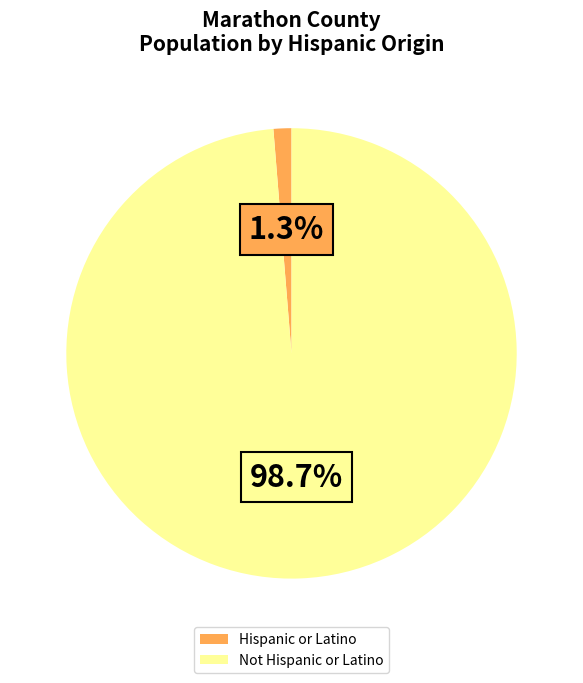

Which category has the biggest portion of the pie?

Not Hispanic or Latino